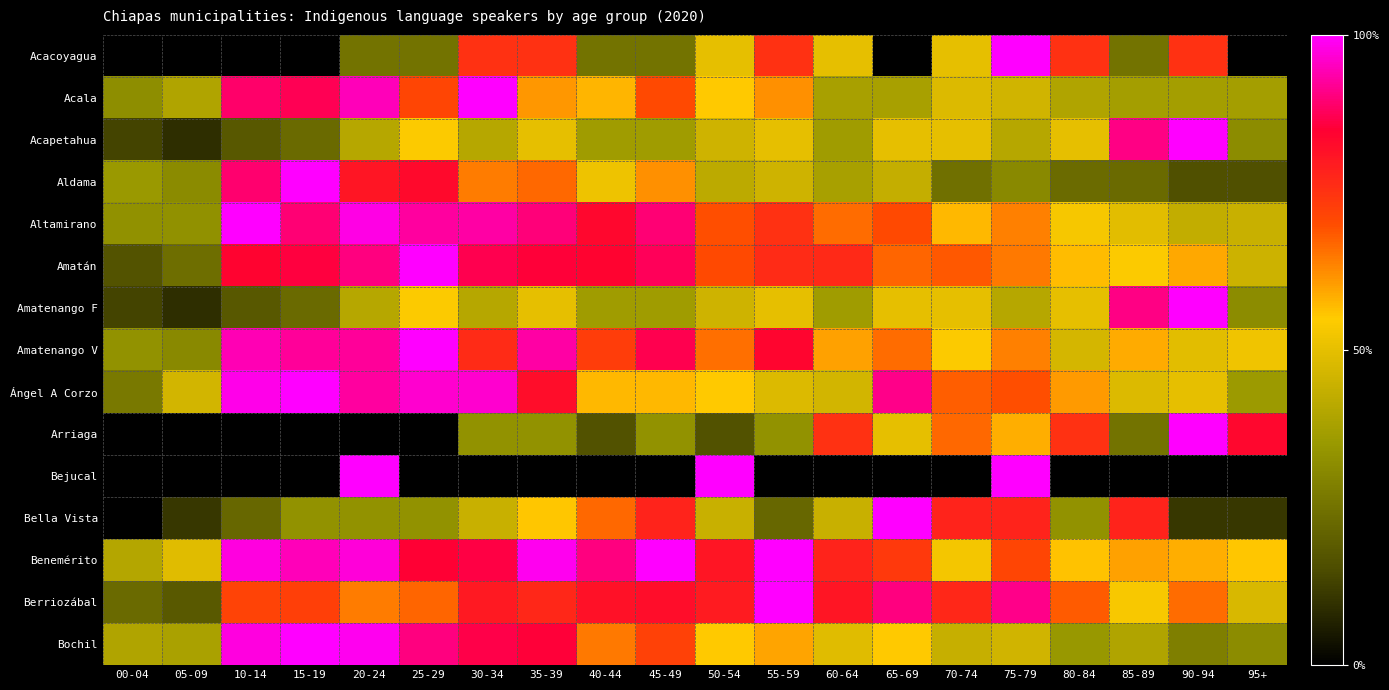

Between 00-04 and 55-59, which series saw the biggest shift?

Berriozábal